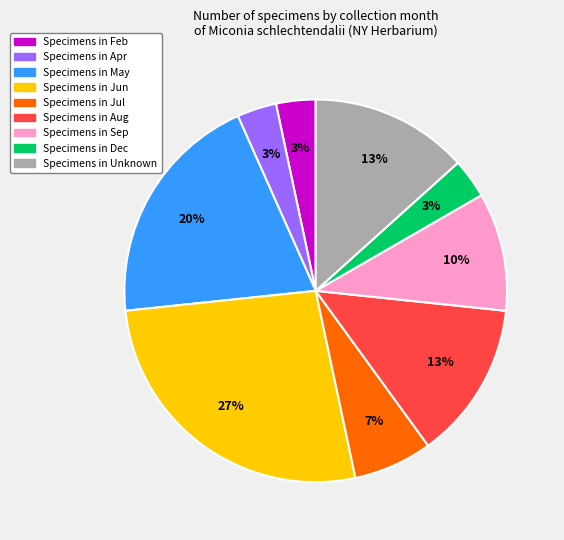

Is there a majority slice in this chart?

No